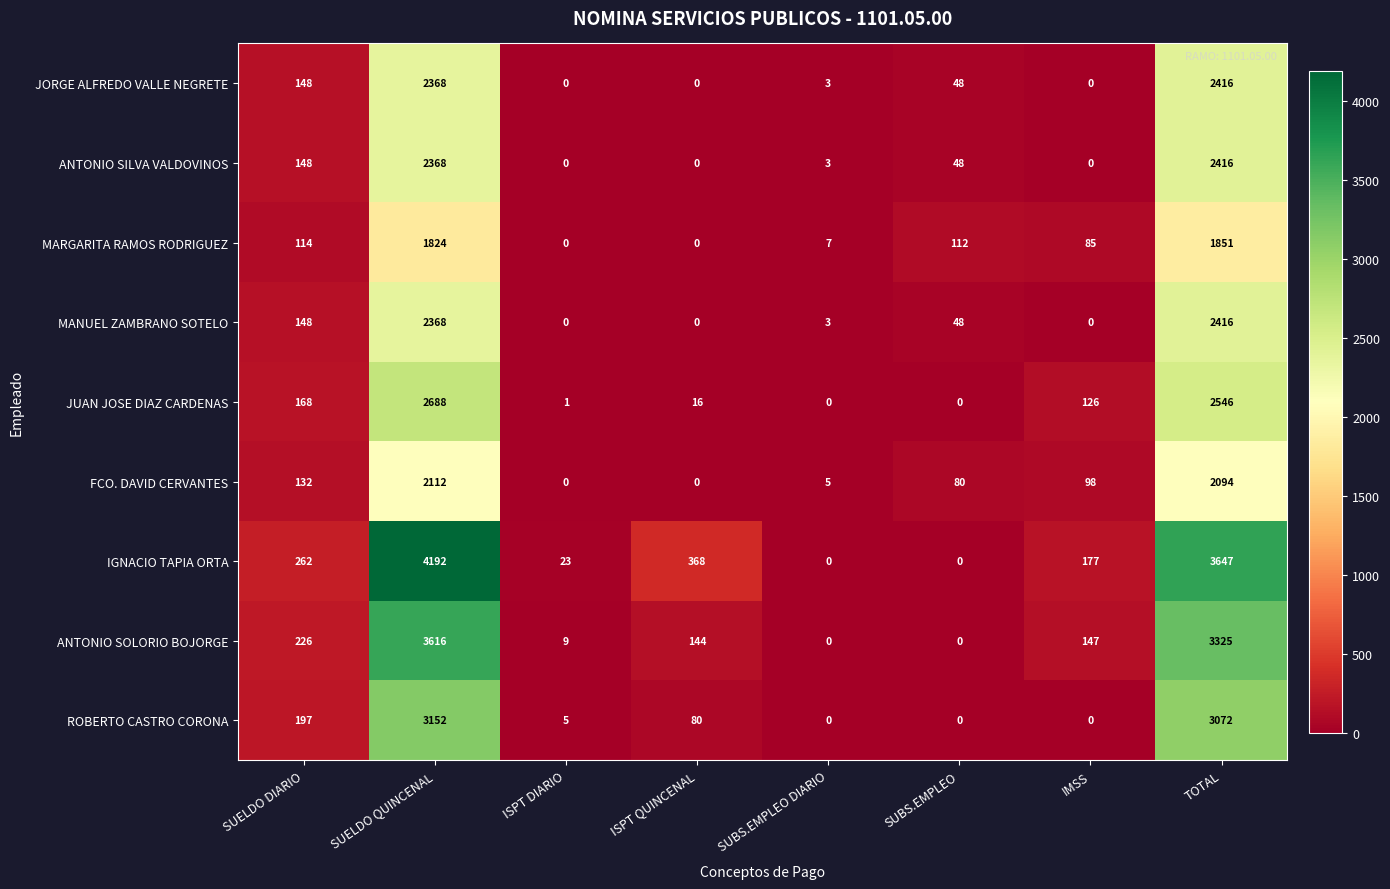

At how many categories does at least one series exceed 1781?

2